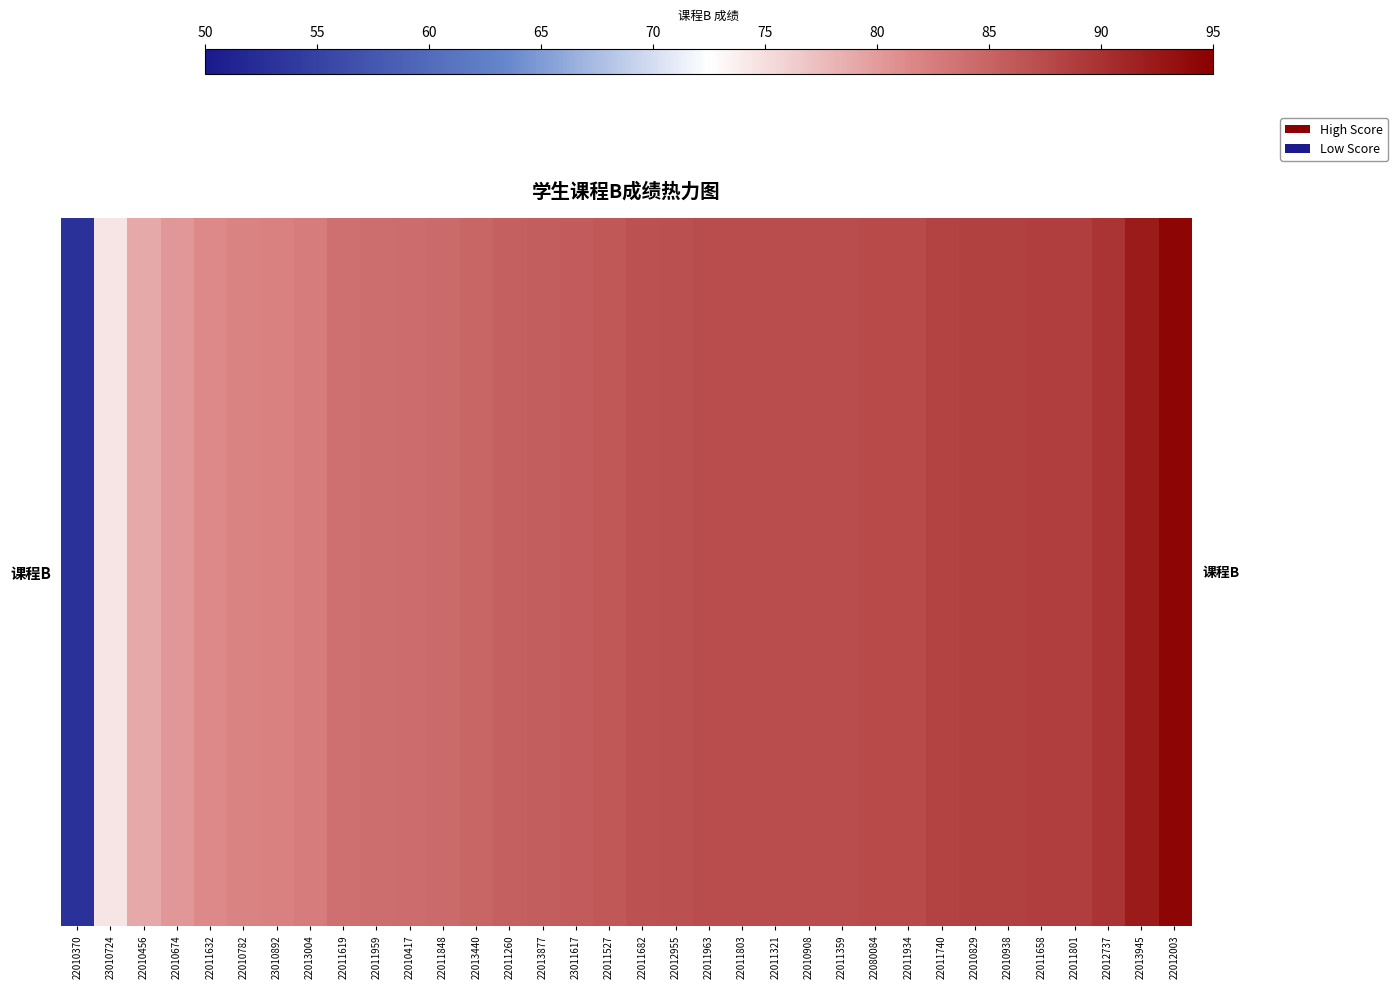

What is the maximum value shown in the chart?

94.4